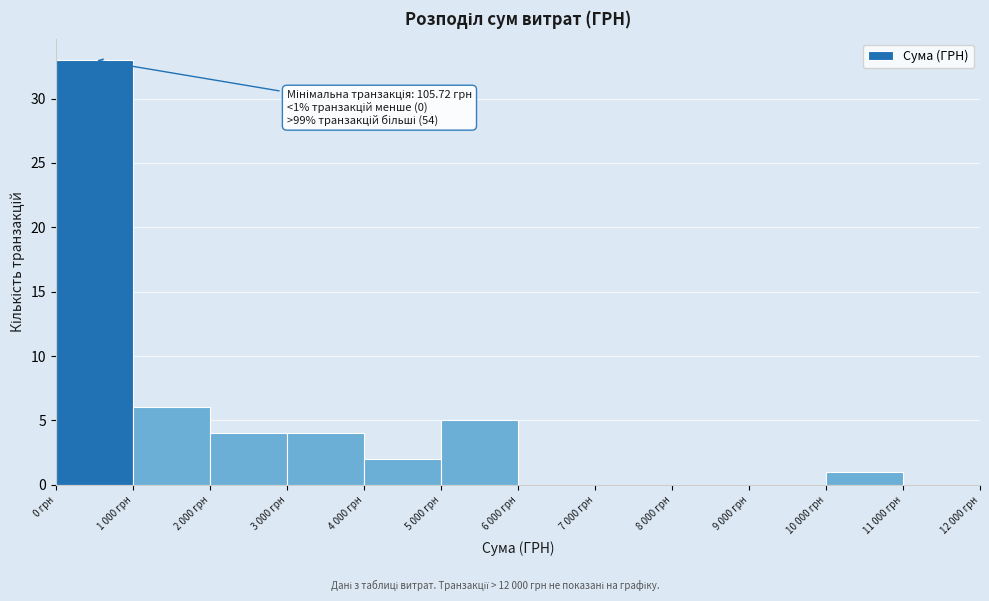

Reading left to right, transcribe all the data shown in this chart.

0 грн=33	1 000 грн=6	2 000 грн=4	3 000 грн=4	4 000 грн=2	5 000 грн=5	6 000 грн=0	7 000 грн=0	8 000 грн=0	9 000 грн=0	10 000 грн=1	11 000 грн=0